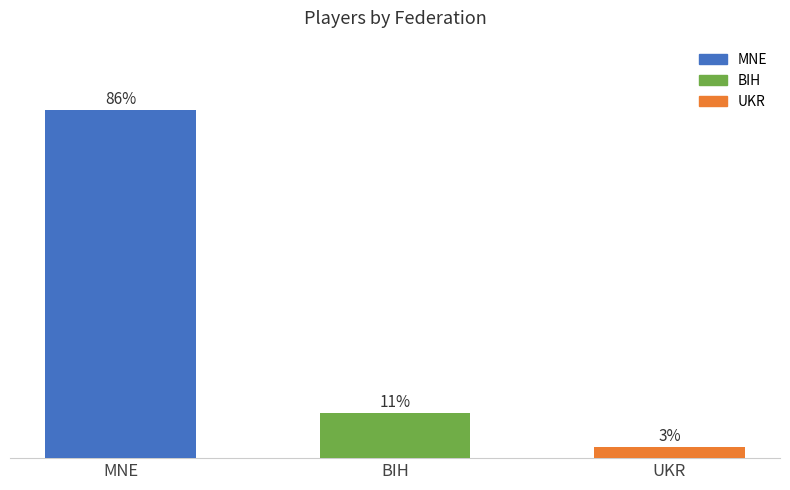

Does the chart contain any negative values?

No